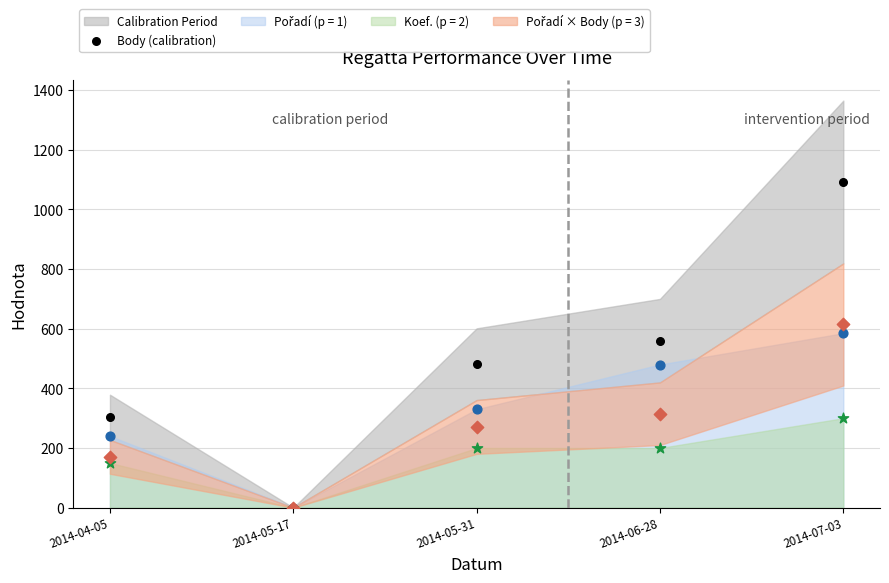

What is the change in value from 2014-04-05 to 2014-06-28?

+257